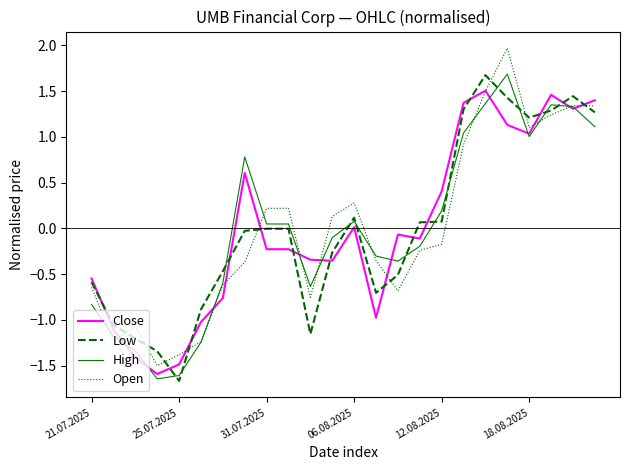

What is the lowest value of the Open series?

-1.5